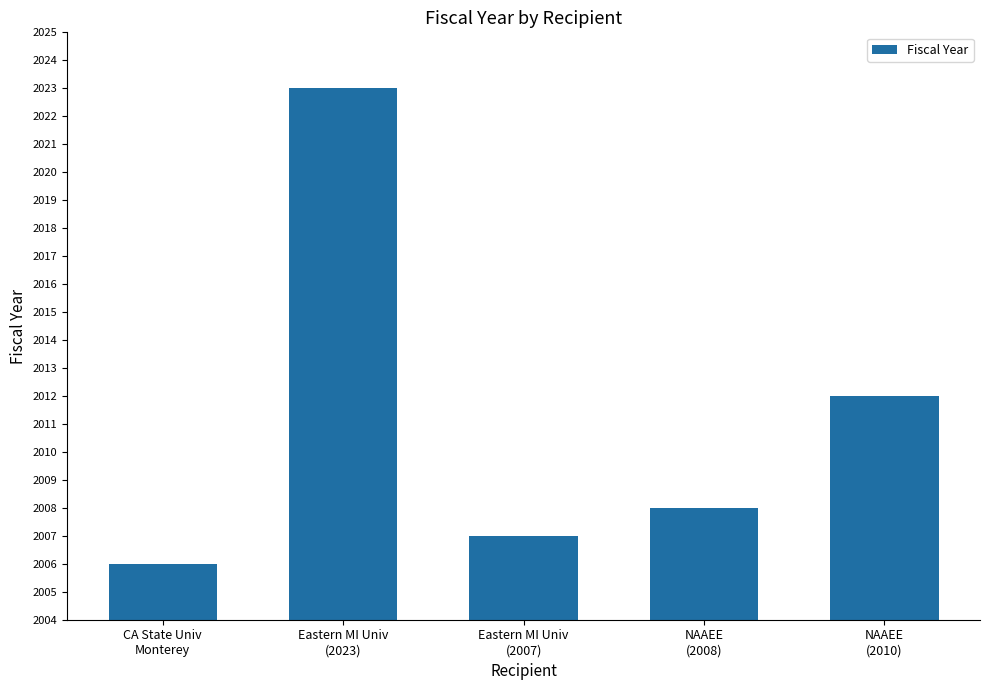

What is the ratio of the value at NAAEE
(2008) to the value at NAAEE
(2010)?

1.0